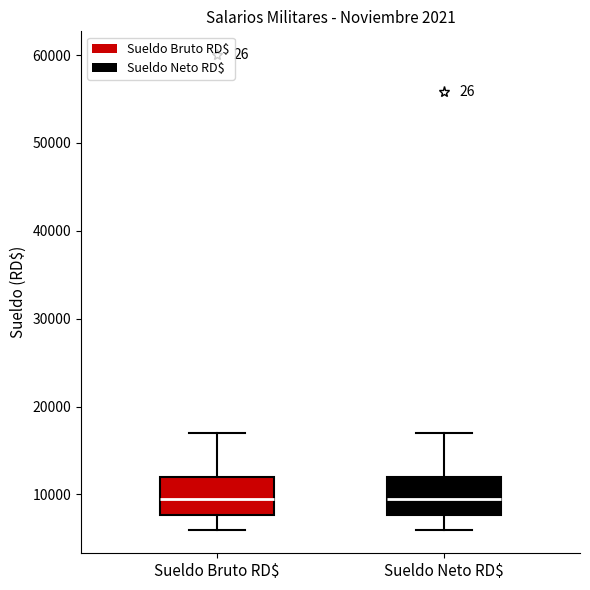

Reading left to right, read every box against the y-axis: the position of its median line, the range the box covers, and the ends of its whiskers. The values are not printed on the chart, so give them approximately, as read against the axis.

Sueldo Bruto RD$: median 10000, box 8000 to 12000, whiskers 6000 to 17000
Sueldo Neto RD$: median 10000, box 8000 to 12000, whiskers 6000 to 17000